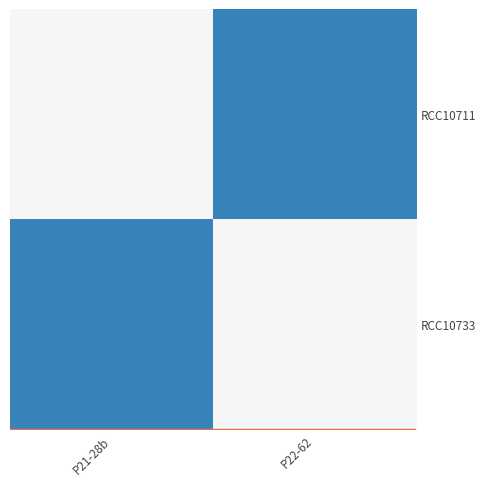

Between P22-62 and P21-28b, which is larger?

P21-28b